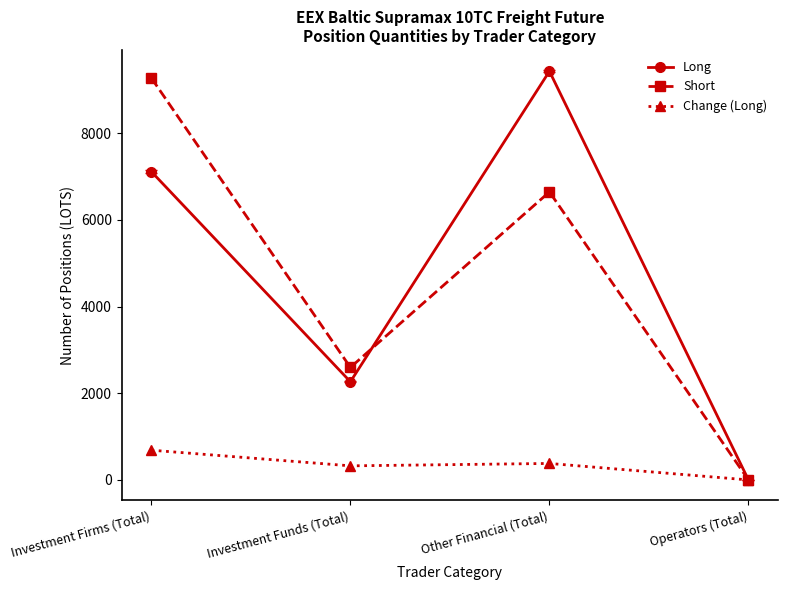

Is the value of Short at Other Financial (Total) greater than the value of Long at Operators (Total)?

Yes